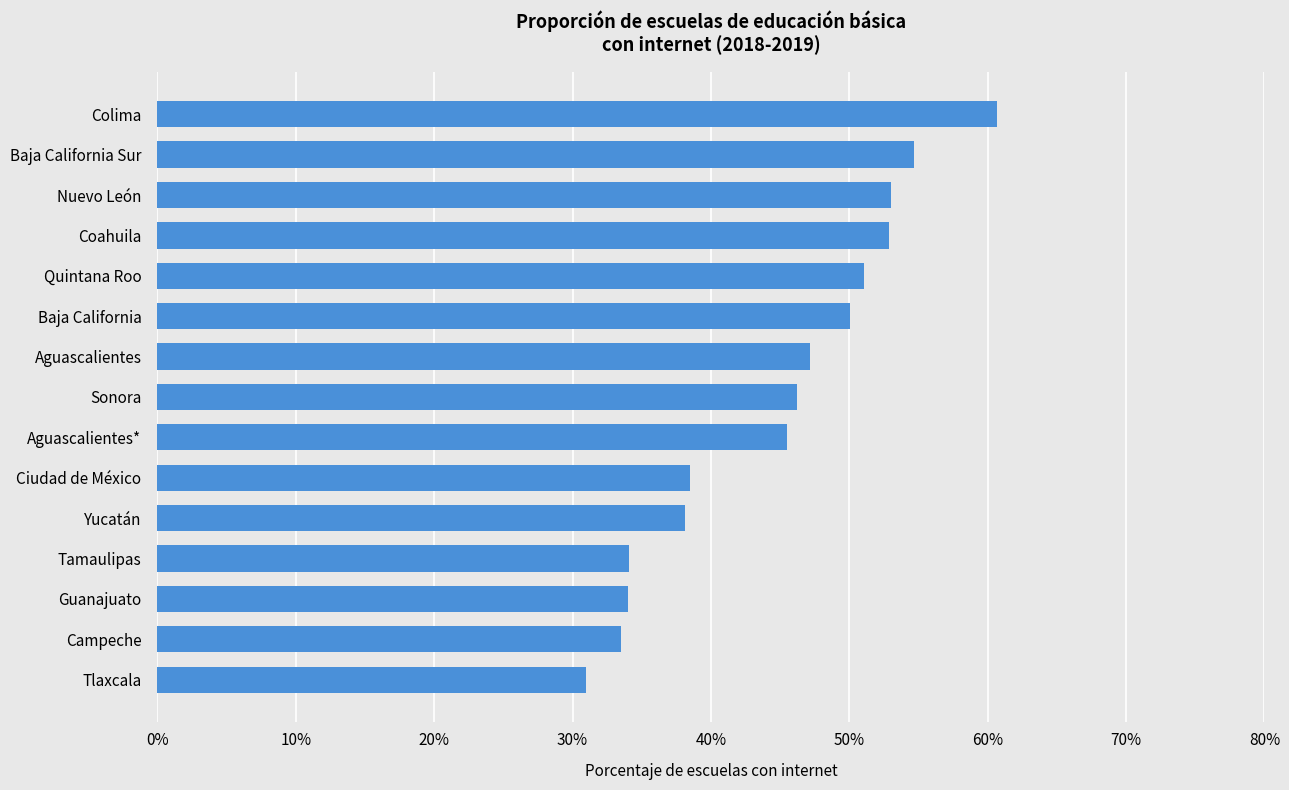

The chart shows a value of 38.1 at Yucatán. True or false?

True